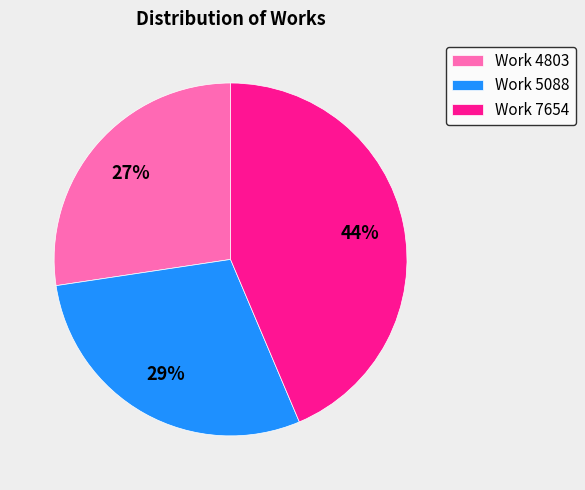

Is it true that Work 5088 is 19% of the pie?

False